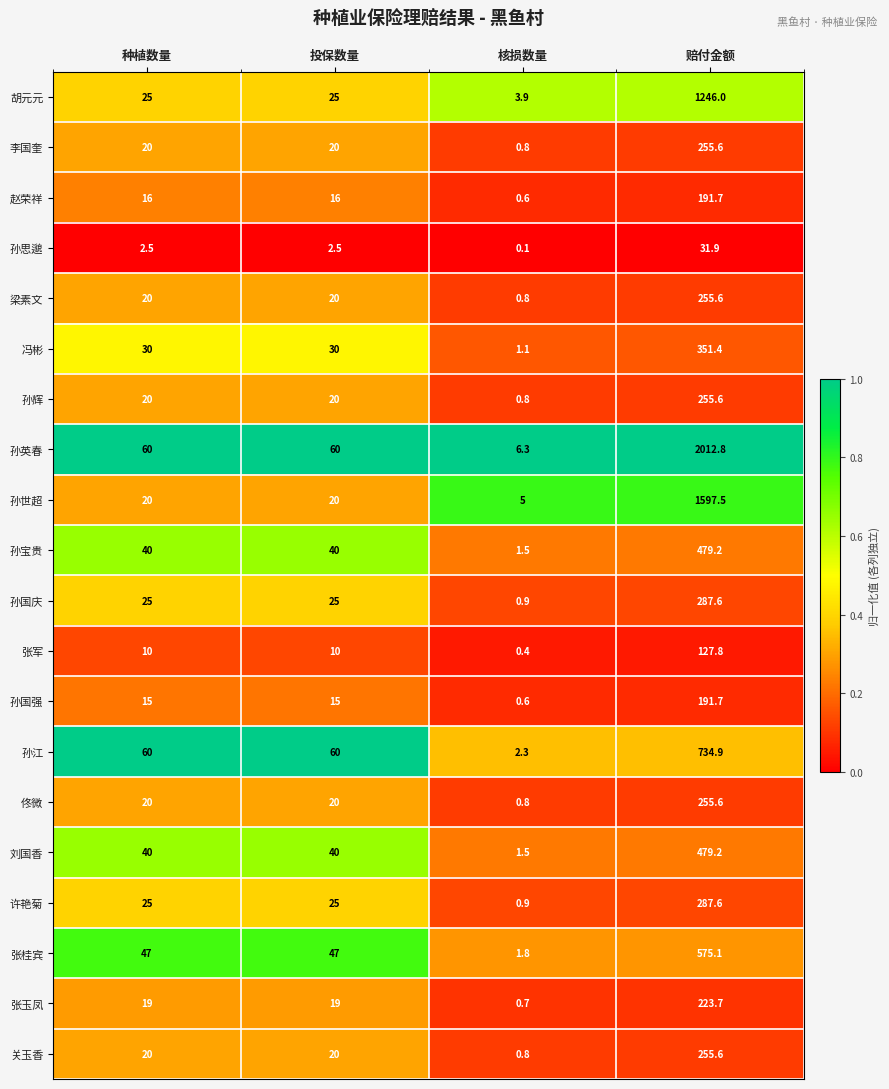

The value of 孙国强 at 赔付金额 is 130.4. True or false?

False